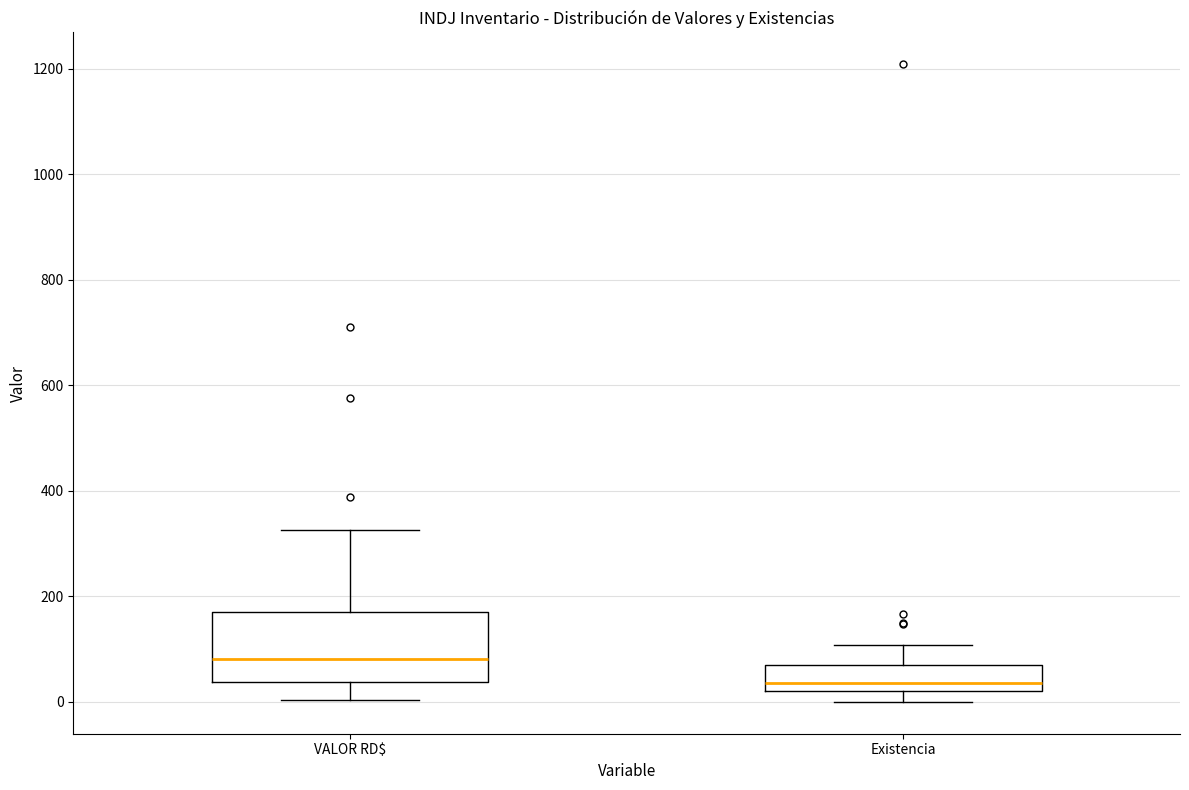

Comparing the boxes themselves (not the whiskers), which one is the tallest?

VALOR RD$